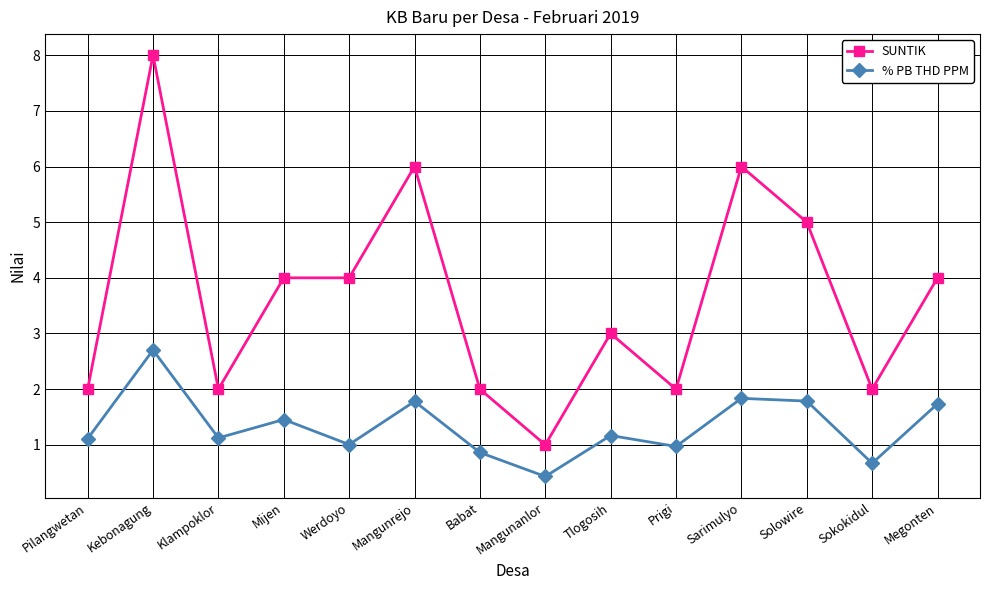

What position from the right is Prigi?

5